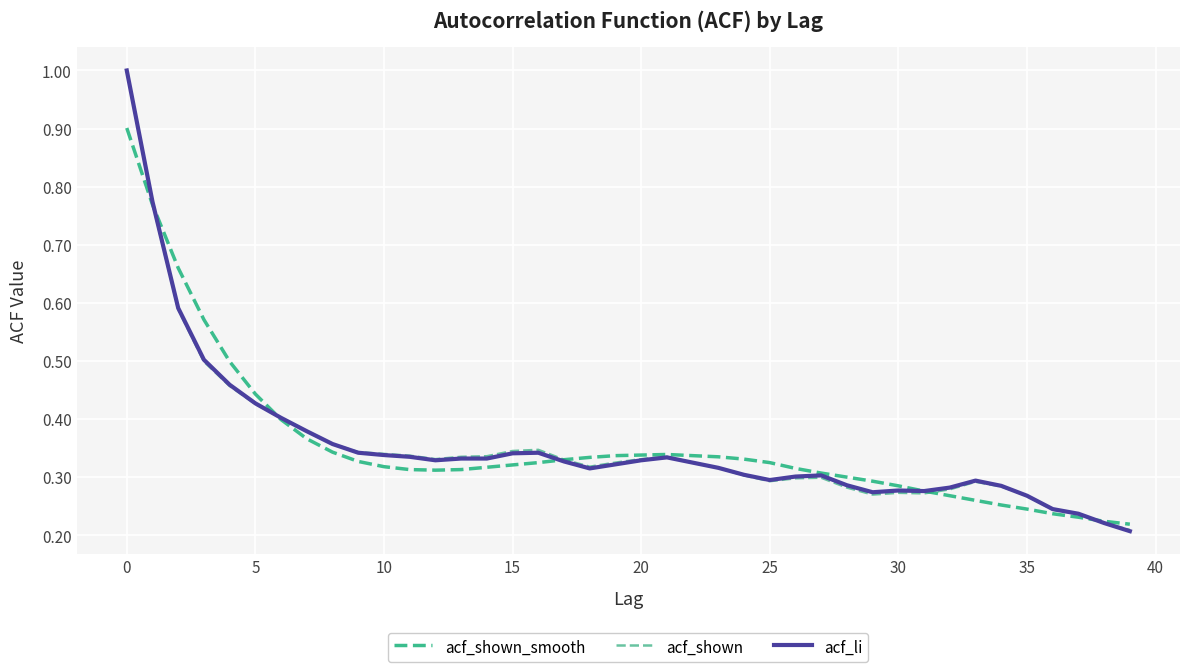

At which category is the sum across all series the highest?

0